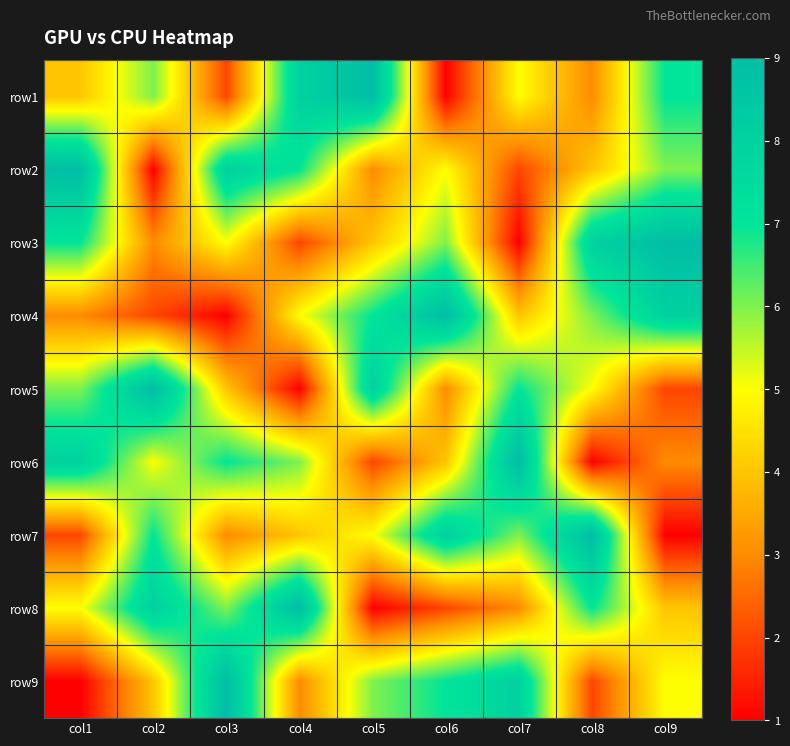

Rank the series by their maximum value, from highest to lowest.

row1, row2, row3, row4, row5, row6, row7, row8, row9